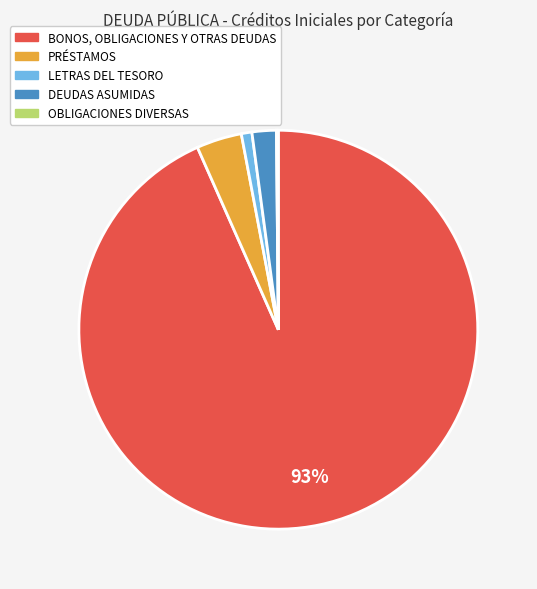

Which category has the biggest portion of the pie?

BONOS, OBLIGACIONES Y OTRAS DEUDAS